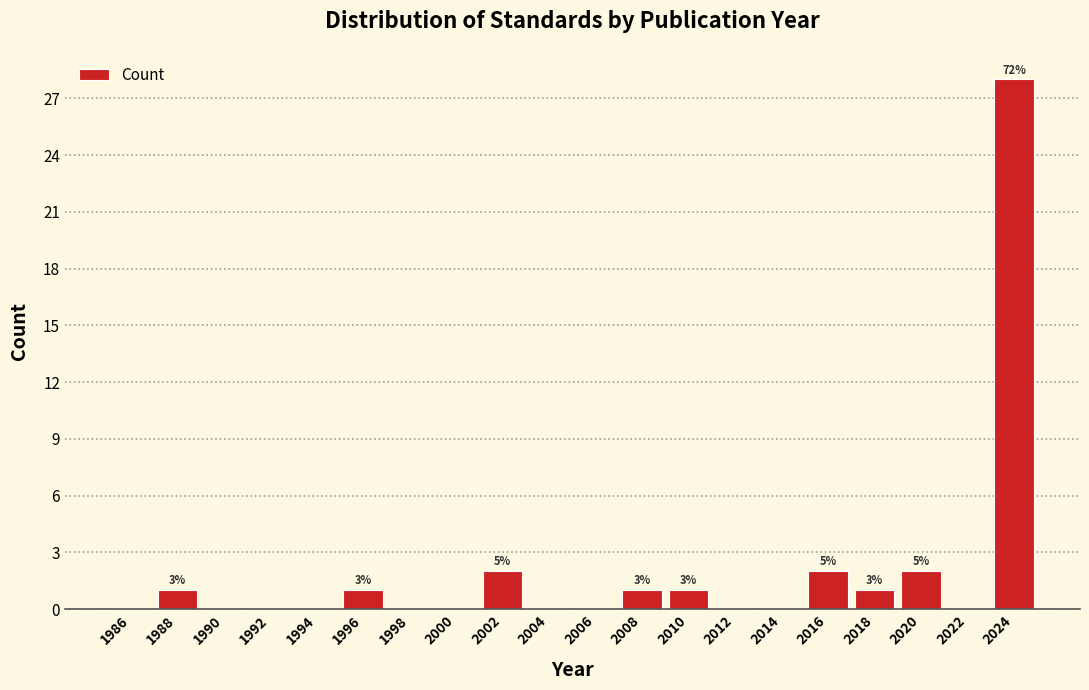

Over which range of the x-axis is the bar tallest?

2023 to 2025